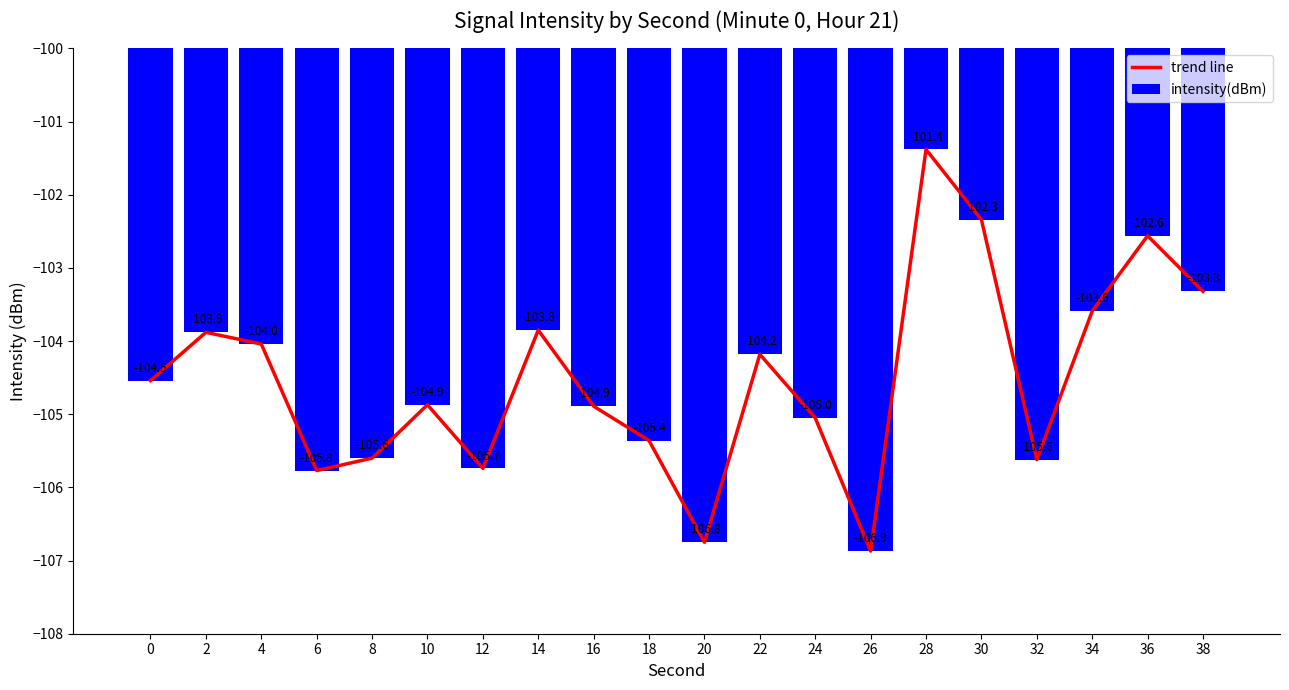

What is the value of the intensity(dBm) bar at the 4th from the left?

-105.8